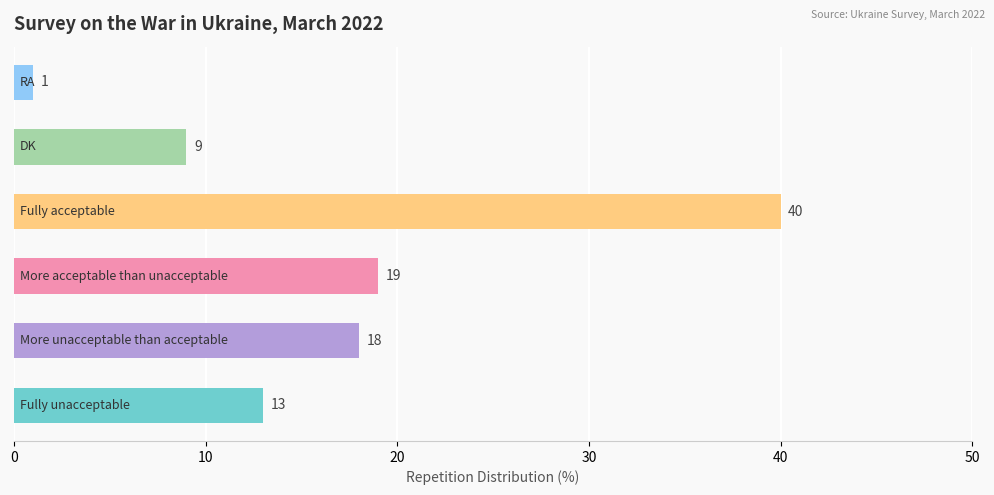

What is the average value?

17